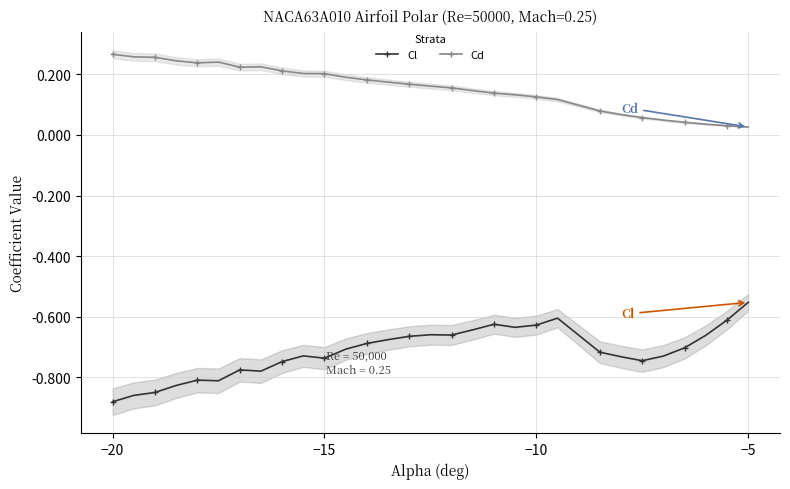

What is the value of the Cl point at the 15th from the left?

-0.7